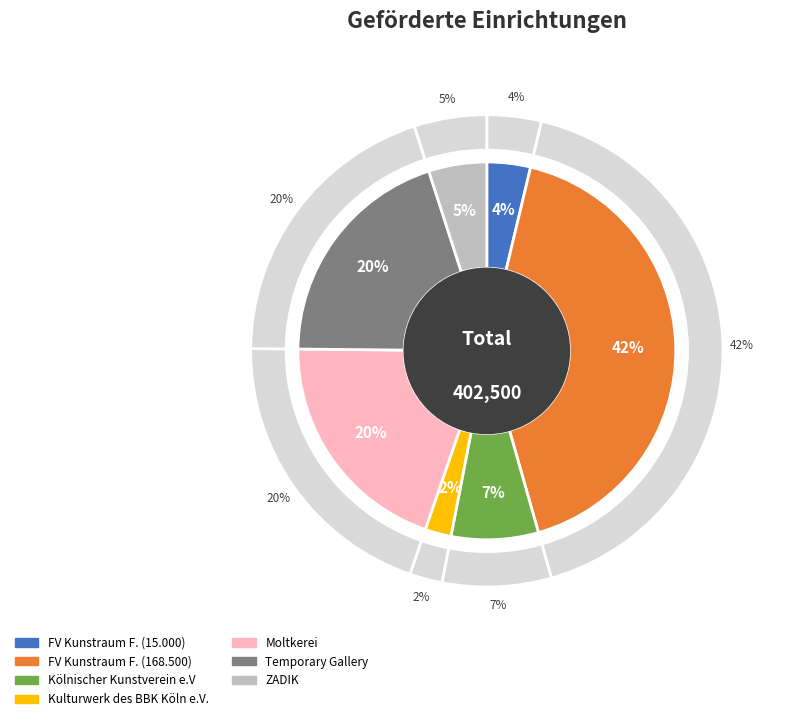

The ZADIK slice represents 1% of the pie. True or false?

False